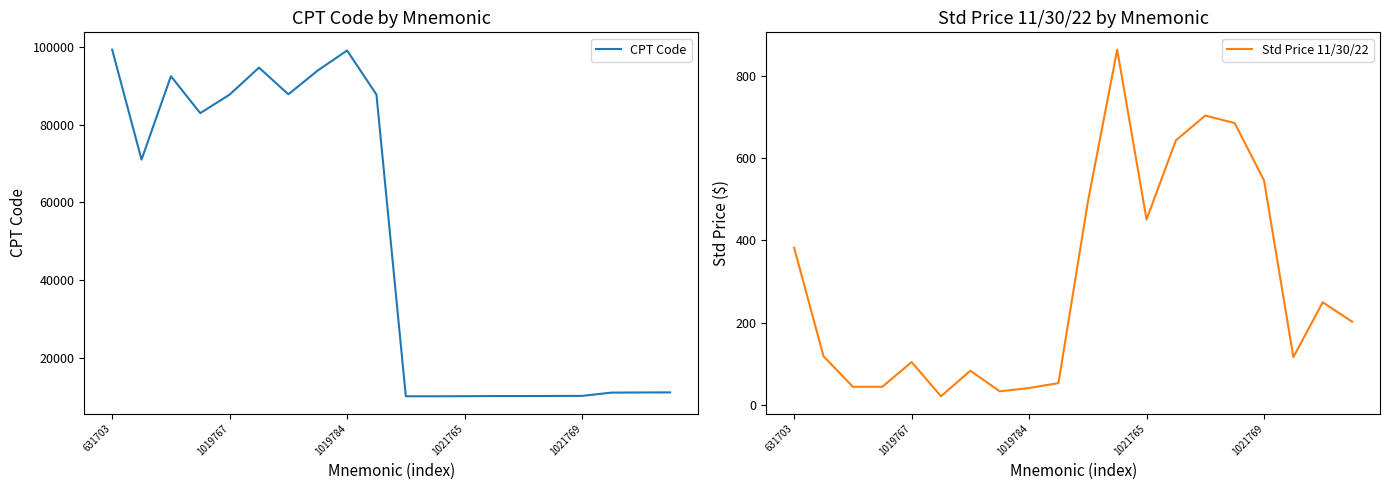

True or false: Std Price 11/30/22 and CPT Code cross at least once.

False